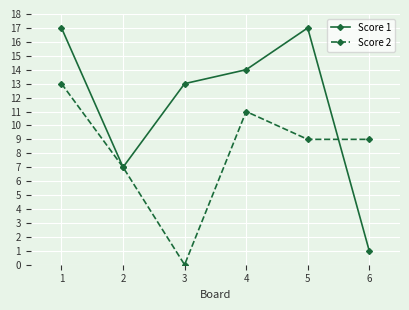

The Score 1 series shows 17 at 1. True or false?

True